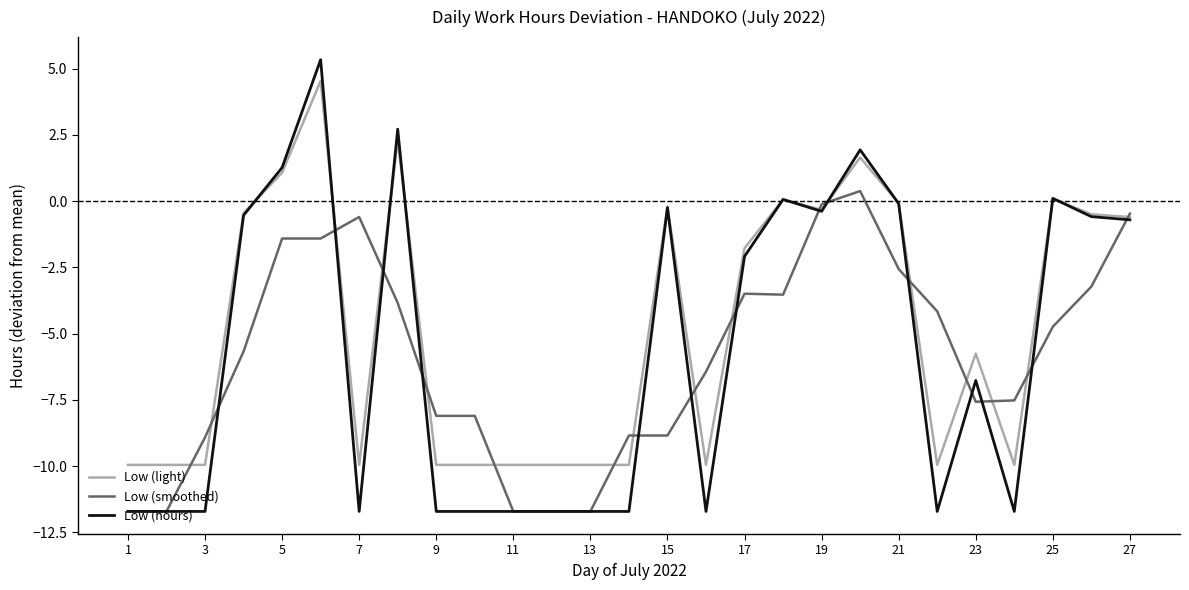

Which series has the largest total across all categories?

Low (light)